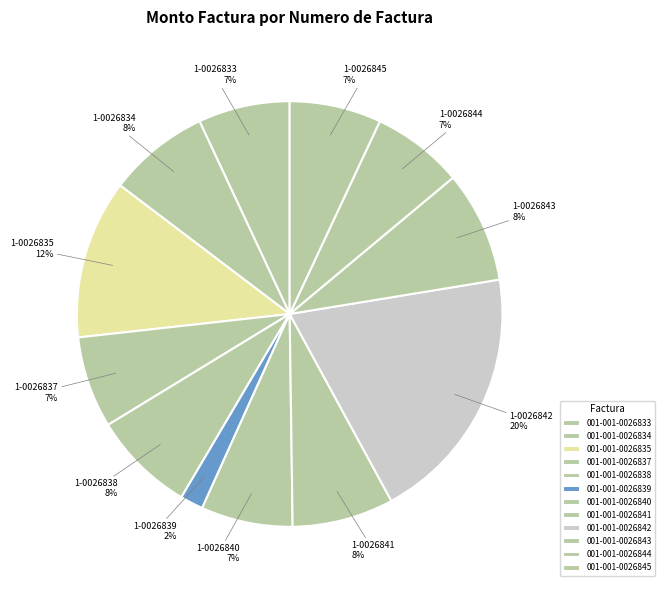

How many slices are in this pie chart?

12